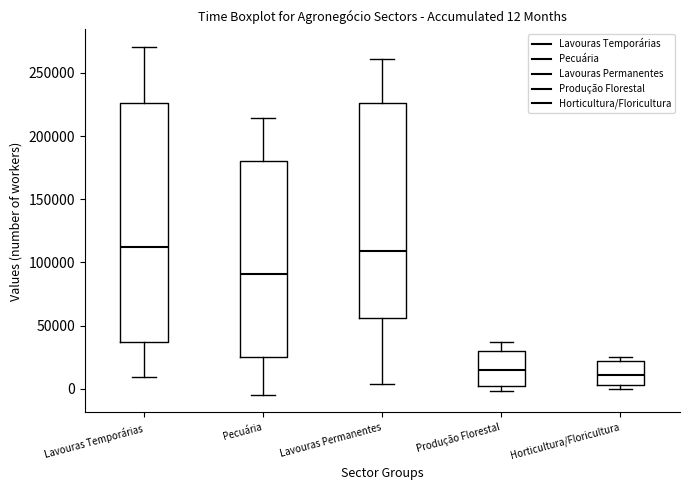

Which box is the tallest, from its lower edge to its upper edge?

Lavouras Temporárias